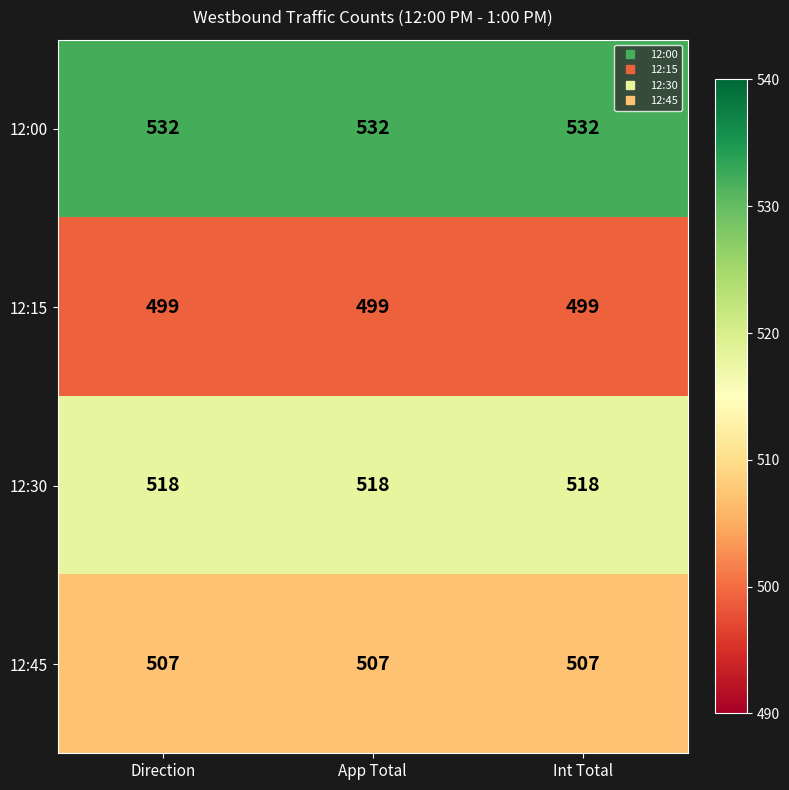

What is the minimum value shown in the chart?

499